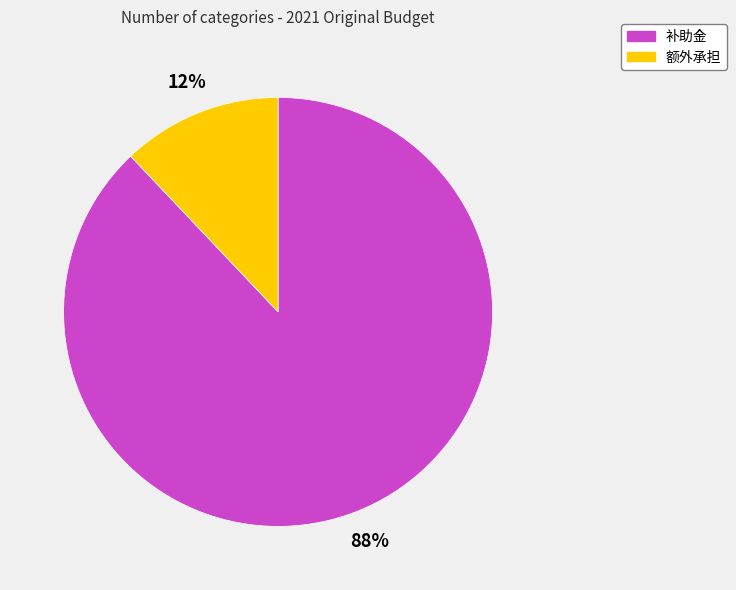

How many segments does this pie chart have?

2